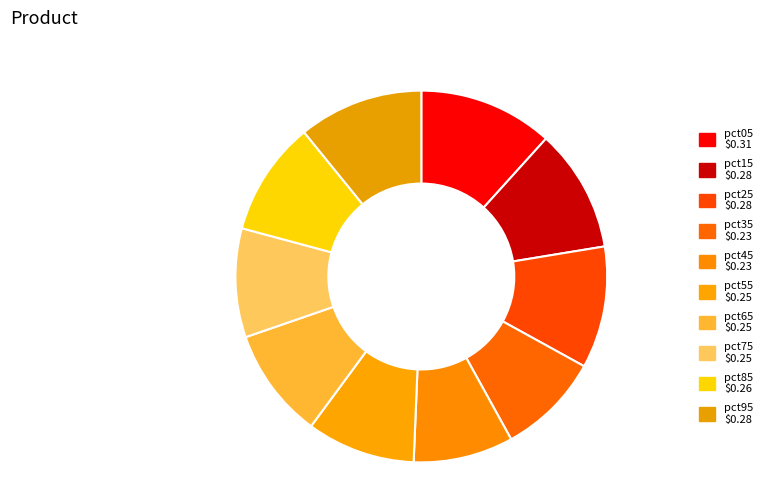

Combined, what portion of the pie is pct85 and pct25?

20.6%